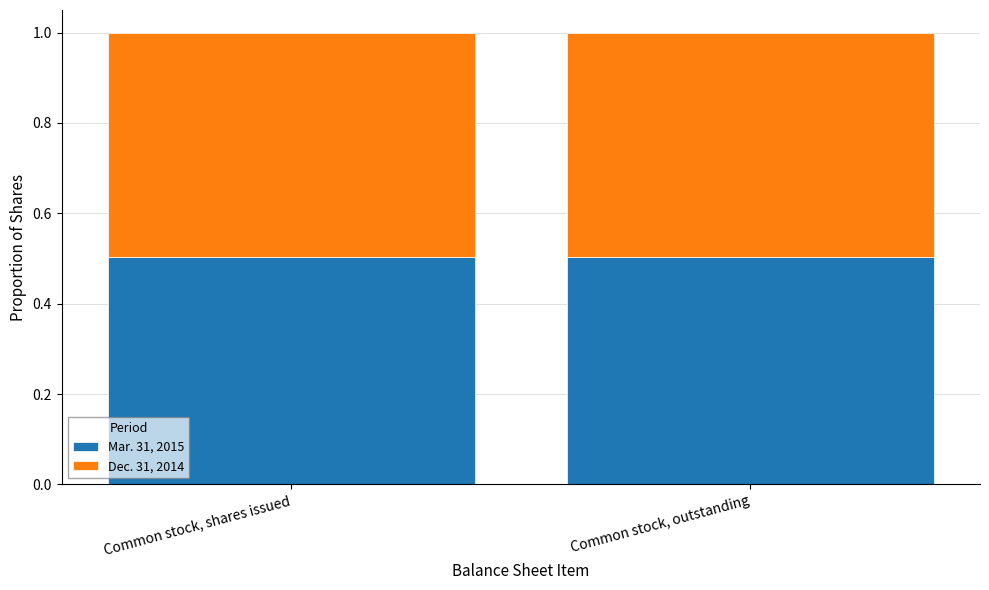

What is the total value across all series at Common stock, outstanding?

1.0